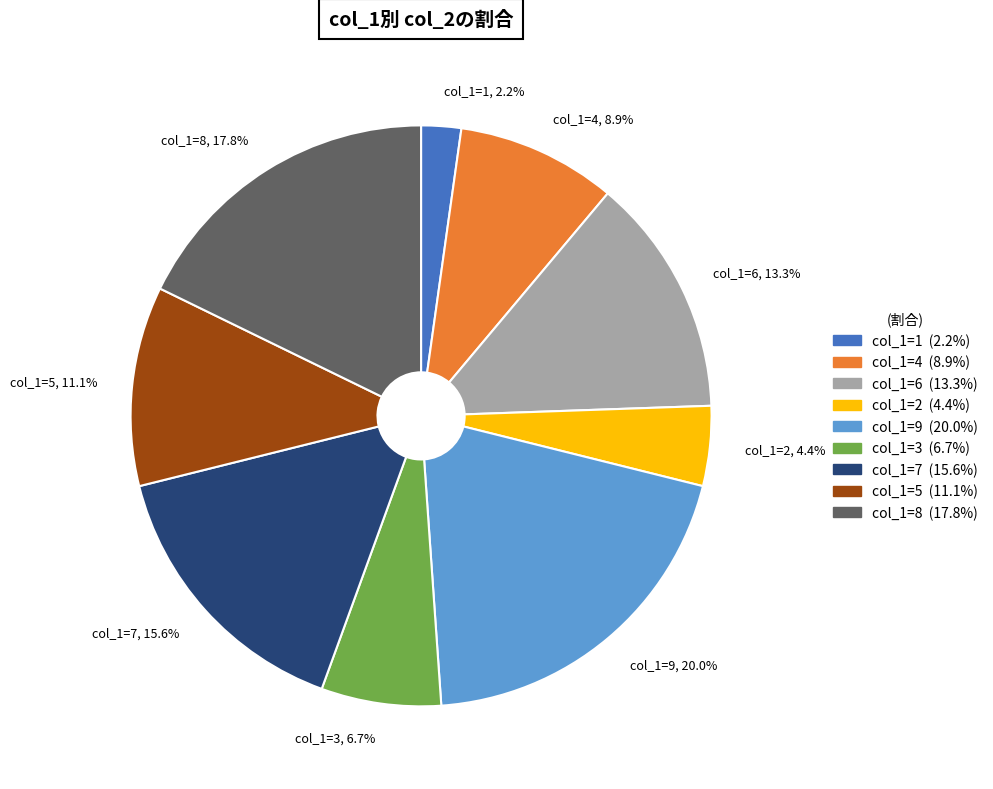

Does any single category account for the majority?

No